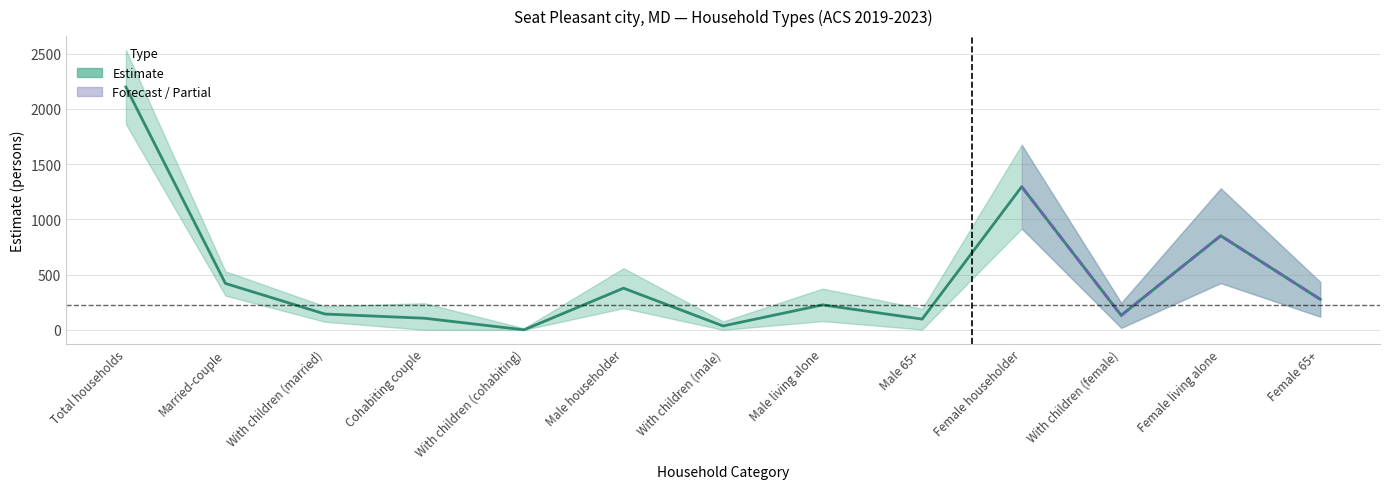

Reading left to right, extract all data points from this chart.

2198	420	143	105	0	377	35	226	97	1296	131	852	276